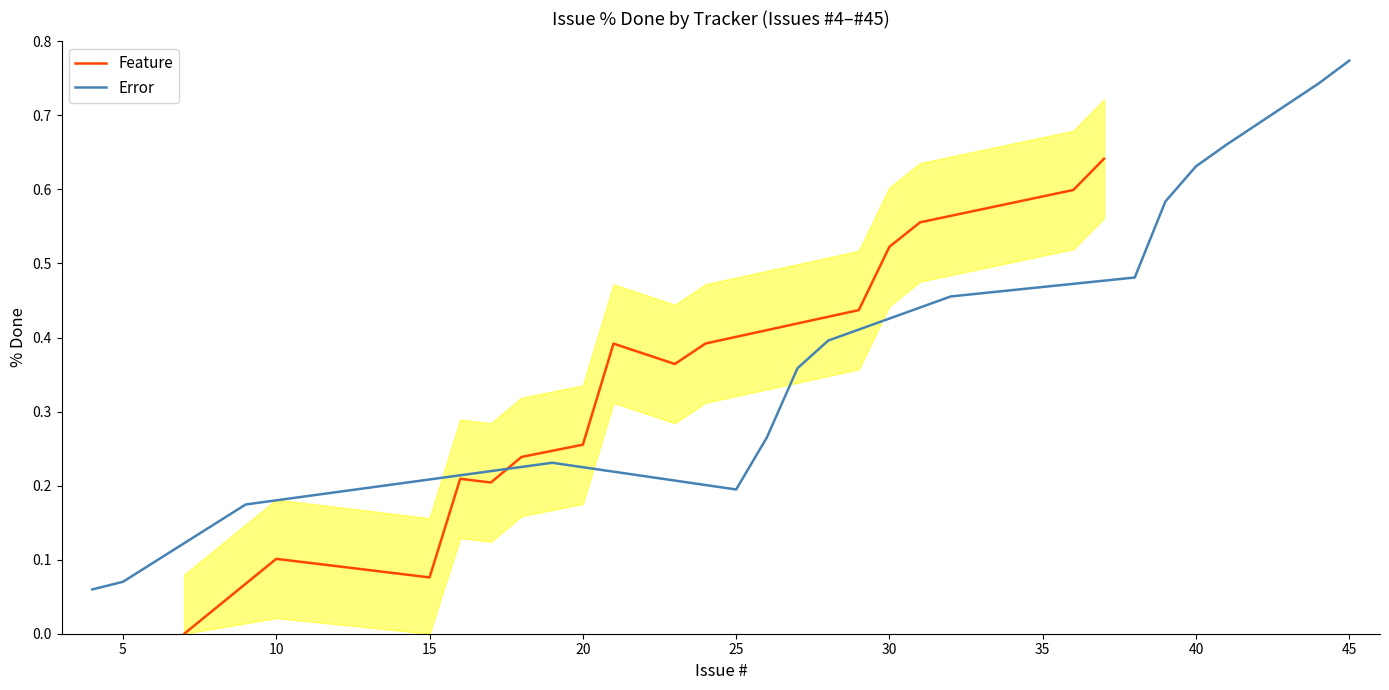

The value of Feature at 25 is 0.1. True or false?

False